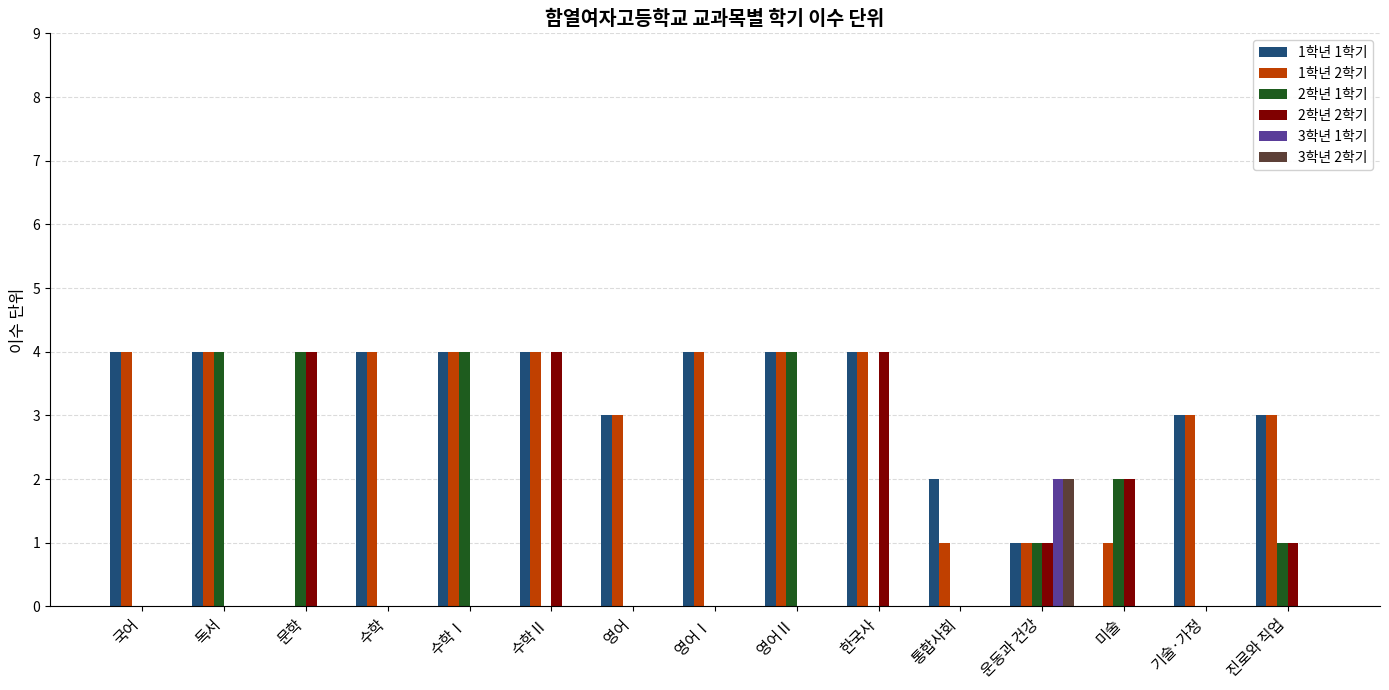

What is the total value across all series at 영어Ⅰ?

8